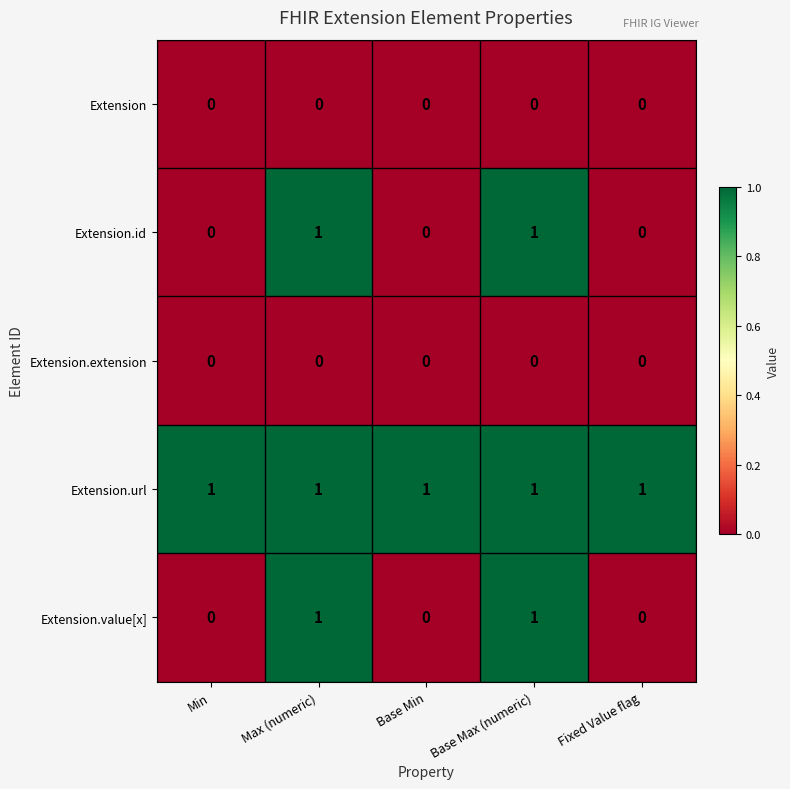

True or false: Extension.url has a value of 1 at Min.

True